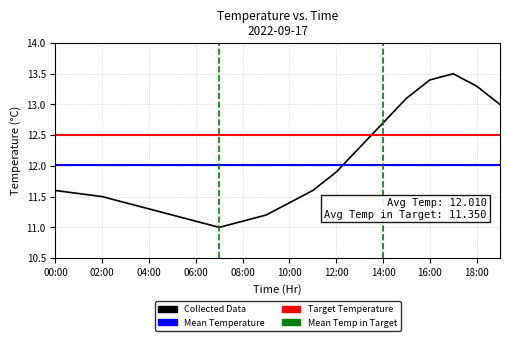

Between 01:00 and 08:00, which is larger?

01:00